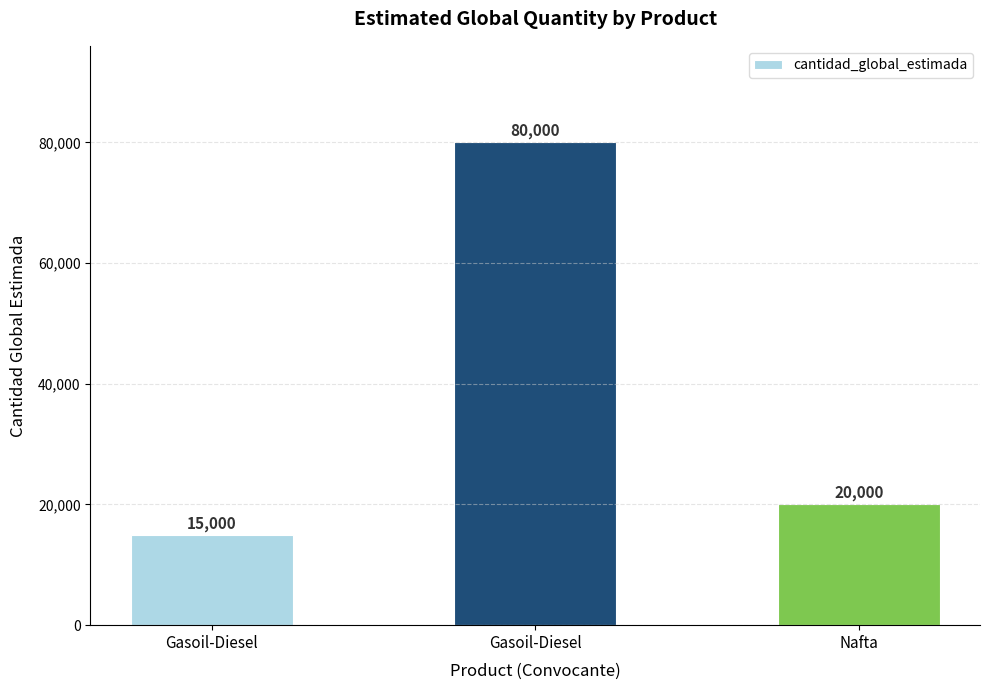

Count the number of data series in this chart.

1